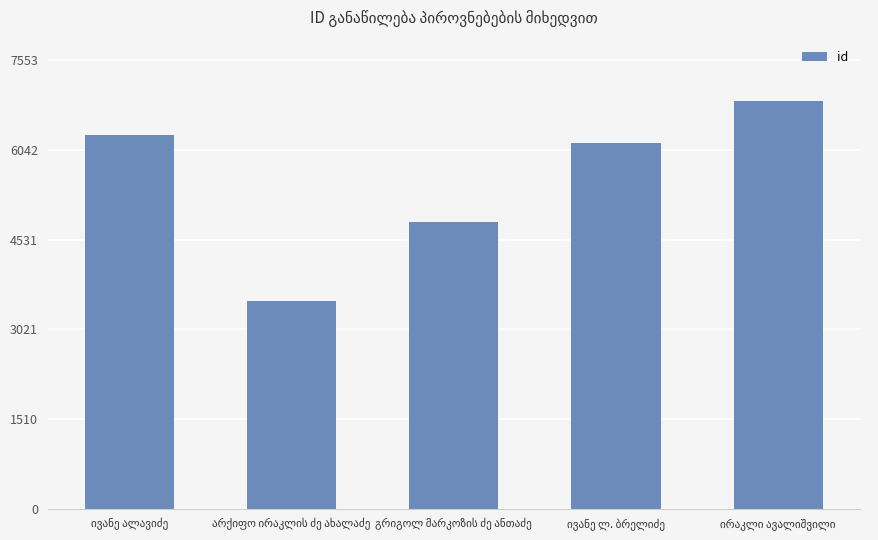

What is the value of the 2nd bar from the left?

3493